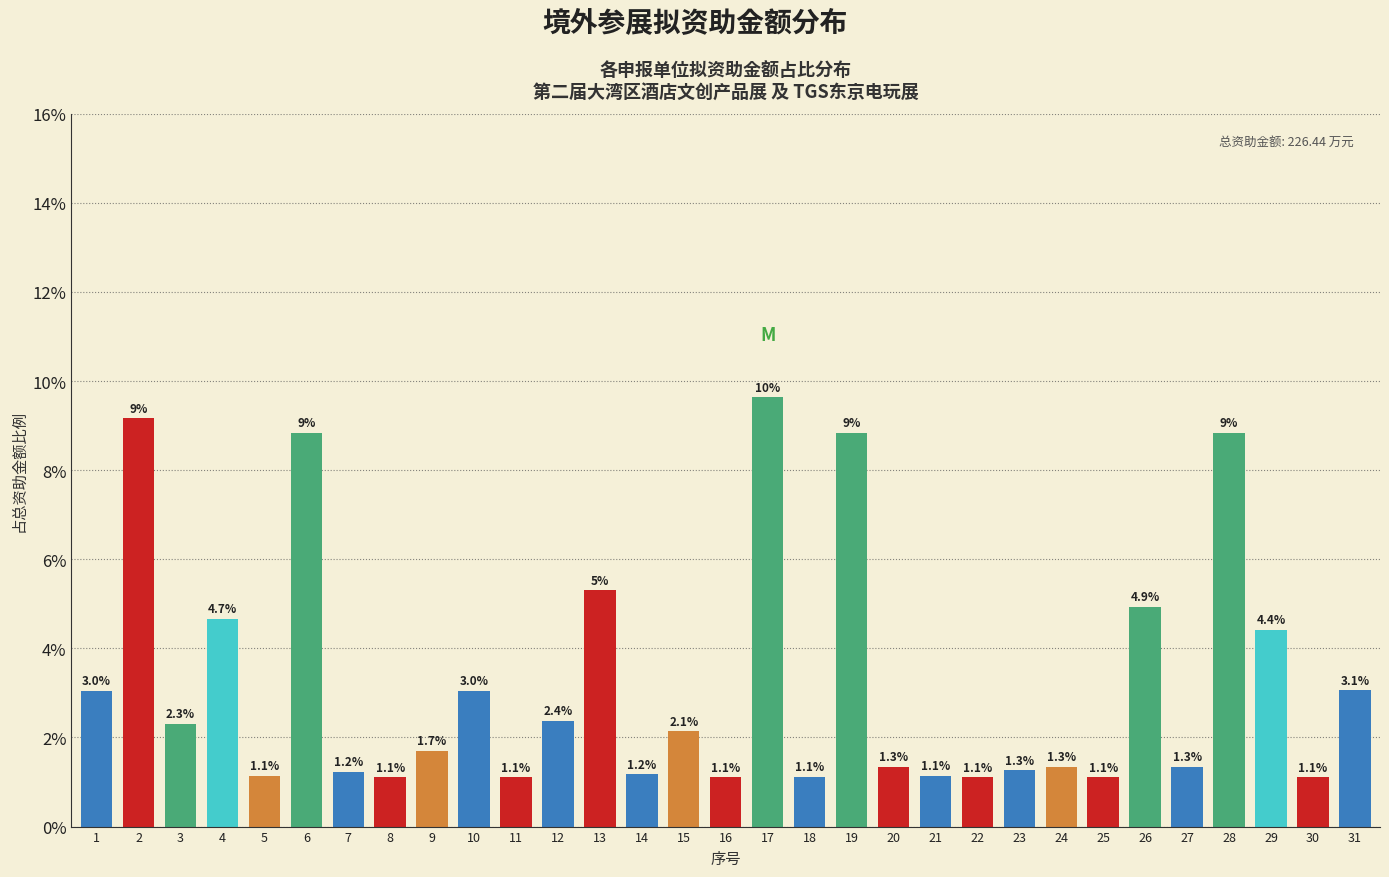

Reading left to right, what are all the values shown in this chart?

1=3.0	2=9.2	3=2.3	4=4.7	5=1.1	6=8.8	7=1.2	8=1.1	9=1.7	10=3.0	11=1.1	12=2.4	13=5.3	14=1.2	15=2.1	16=1.1	17=9.6	18=1.1	19=8.8	20=1.3	21=1.1	22=1.1	23=1.3	24=1.3	25=1.1	26=4.9	27=1.3	28=8.8	29=4.4	30=1.1	31=3.1